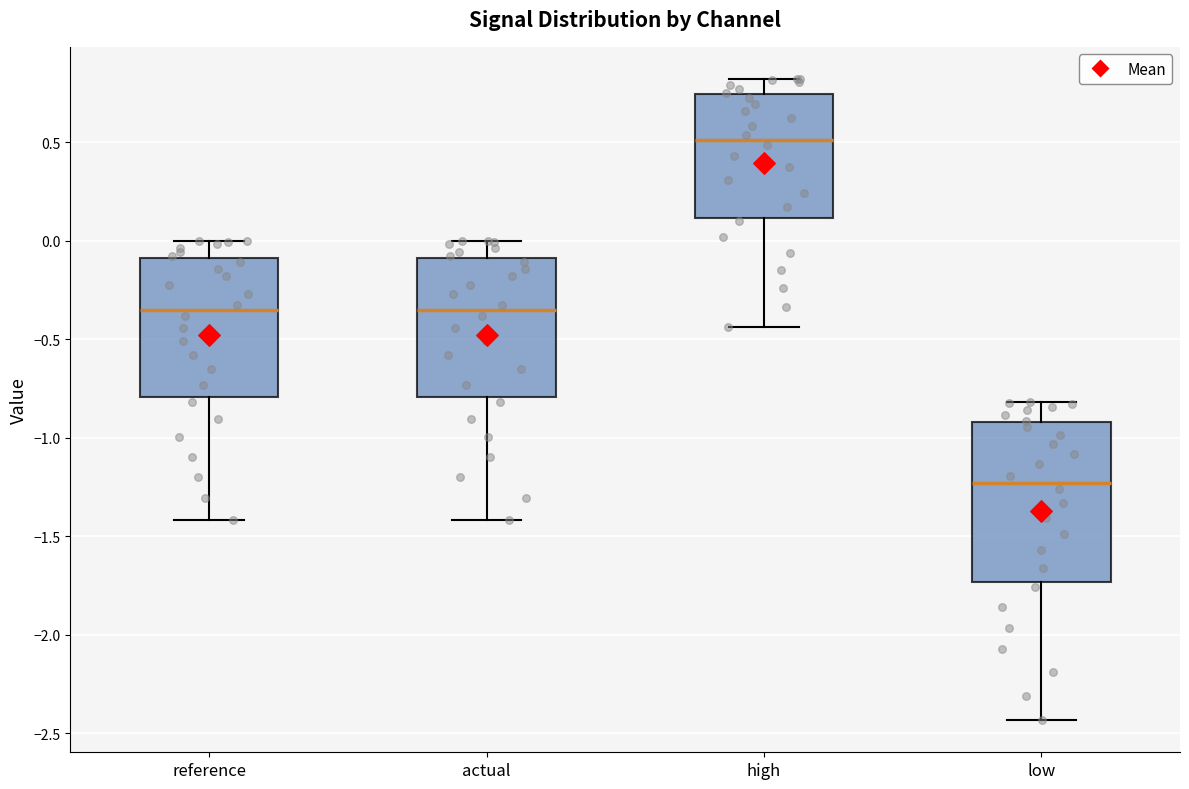

Reading left to right, read every box against the y-axis: the position of its median line, the range the box covers, and the ends of its whiskers. The values are not printed on the chart, so give them approximately, as read against the axis.

reference: median -0.35, box -0.80 to -0.10, whiskers -1.40 to 0.00
actual: median -0.35, box -0.80 to -0.10, whiskers -1.40 to 0.00
high: median 0.50, box 0.10 to 0.75, whiskers -0.45 to 0.80
low: median -1.25, box -1.75 to -0.90, whiskers -2.45 to -0.80